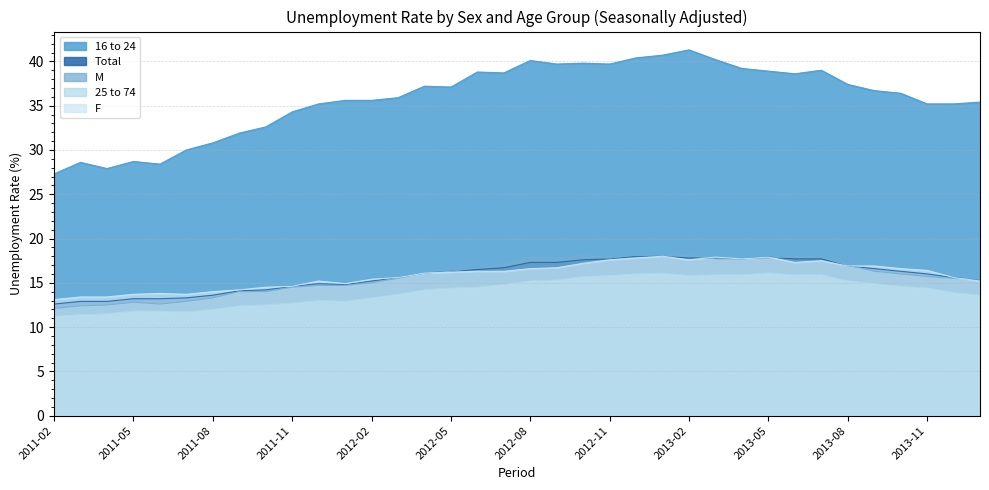

Is the value of F at 2011-05 greater than the value of 25 to 74 at 2011-12?

Yes